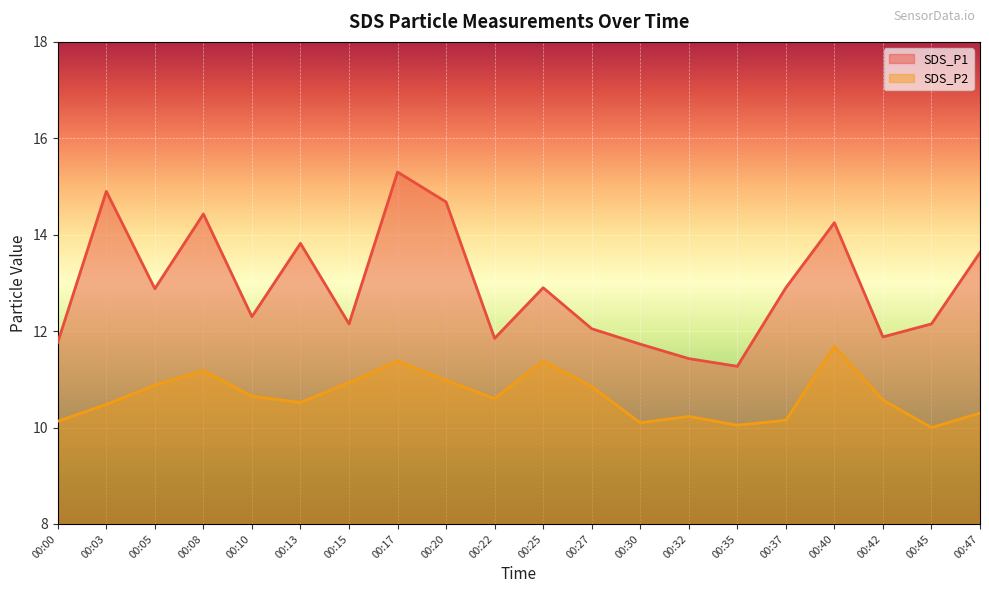

Where is the first local minimum for SDS_P1?

00:05